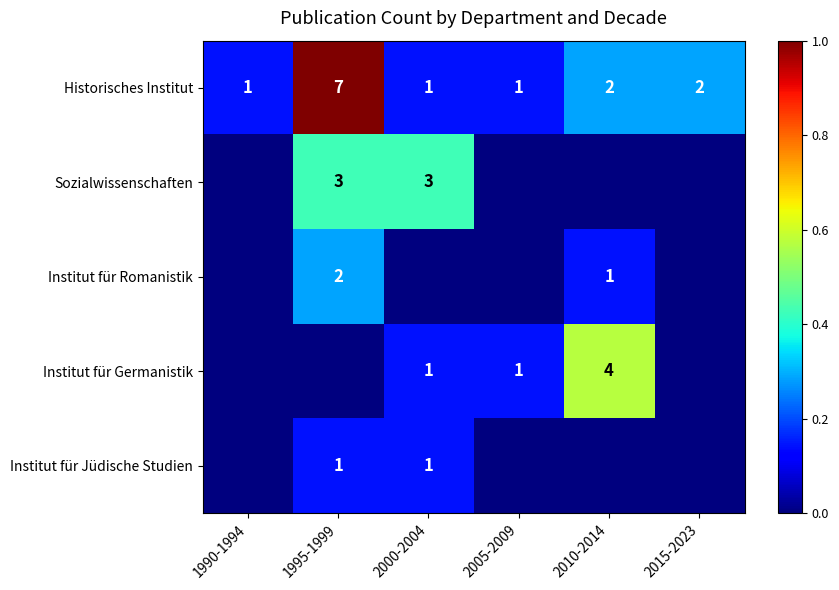

At which label does Historisches Institut first exceed 2?

1995-1999